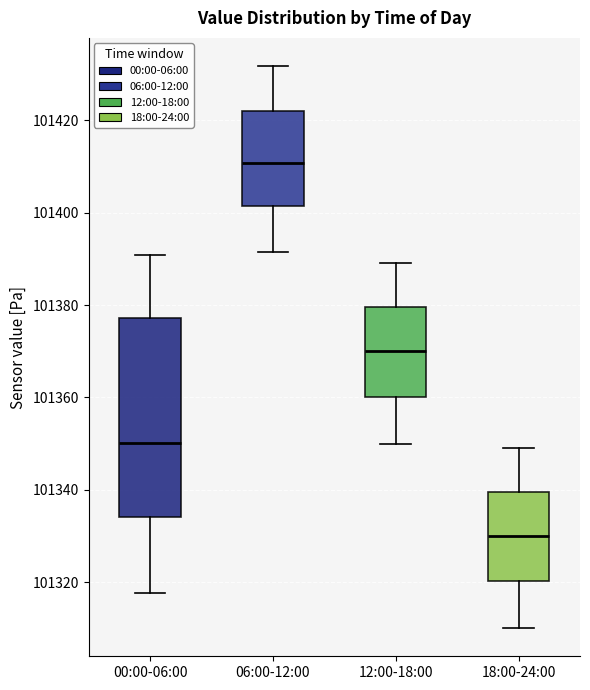

Reading left to right, read every box against the y-axis: the position of its median line, the range the box covers, and the ends of its whiskers. The values are not printed on the chart, so give them approximately, as read against the axis.

00:00-06:00: median 101350, box 101334 to 101378, whiskers 101318 to 101390
06:00-12:00: median 101410, box 101402 to 101422, whiskers 101392 to 101432
12:00-18:00: median 101370, box 101360 to 101380, whiskers 101350 to 101390
18:00-24:00: median 101330, box 101320 to 101340, whiskers 101310 to 101350